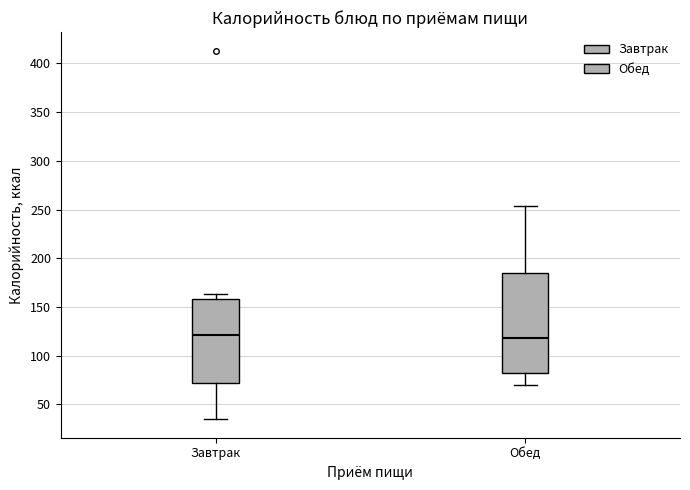

Which box is the tallest, from its lower edge to its upper edge?

Обед